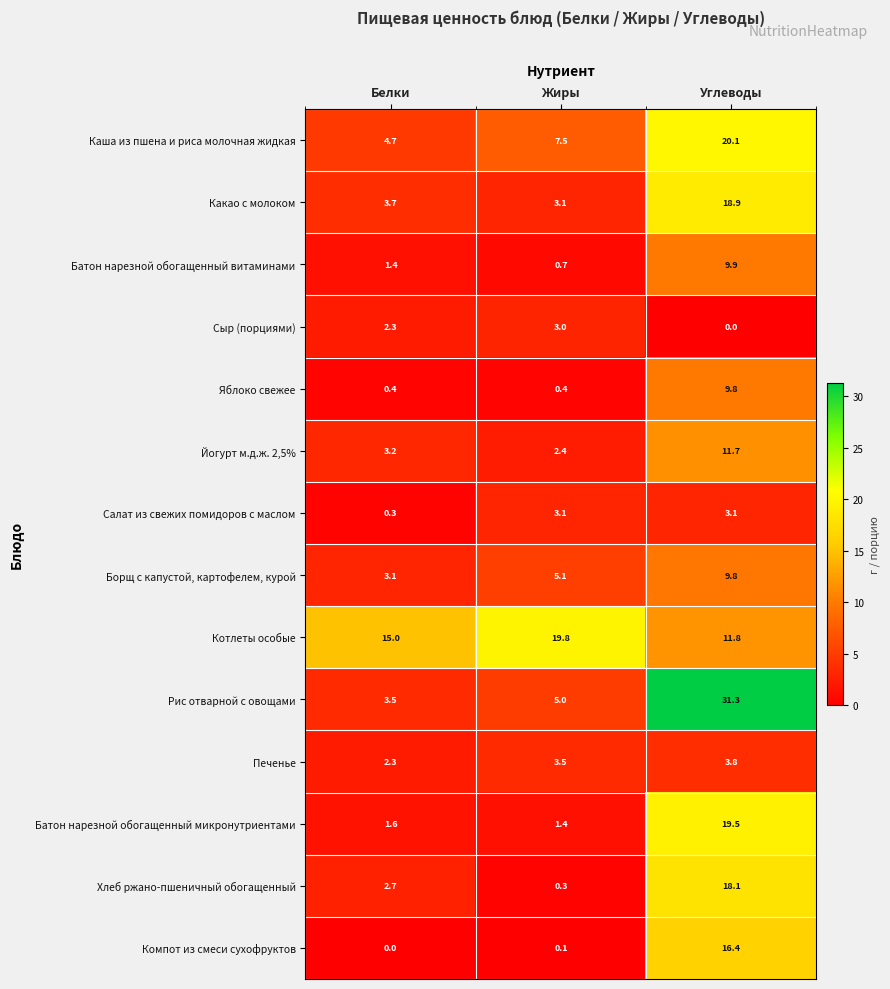

At which category is the sum across all series the highest?

Углеводы